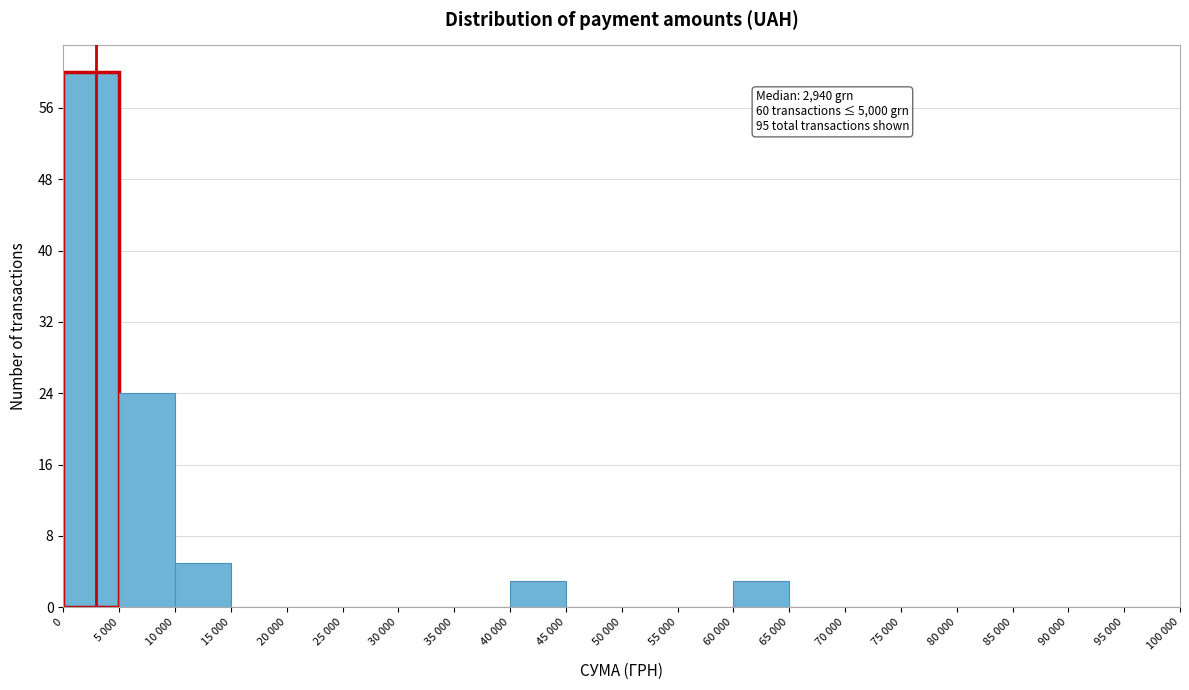

Reading left to right, extract all data points from this chart.

0=60	5 000=24	10 000=5	15 000=0	20 000=0	25 000=0	30 000=0	35 000=0	40 000=3	45 000=0	50 000=0	55 000=0	60 000=3	65 000=0	70 000=0	75 000=0	80 000=0	85 000=0	90 000=0	95 000=0